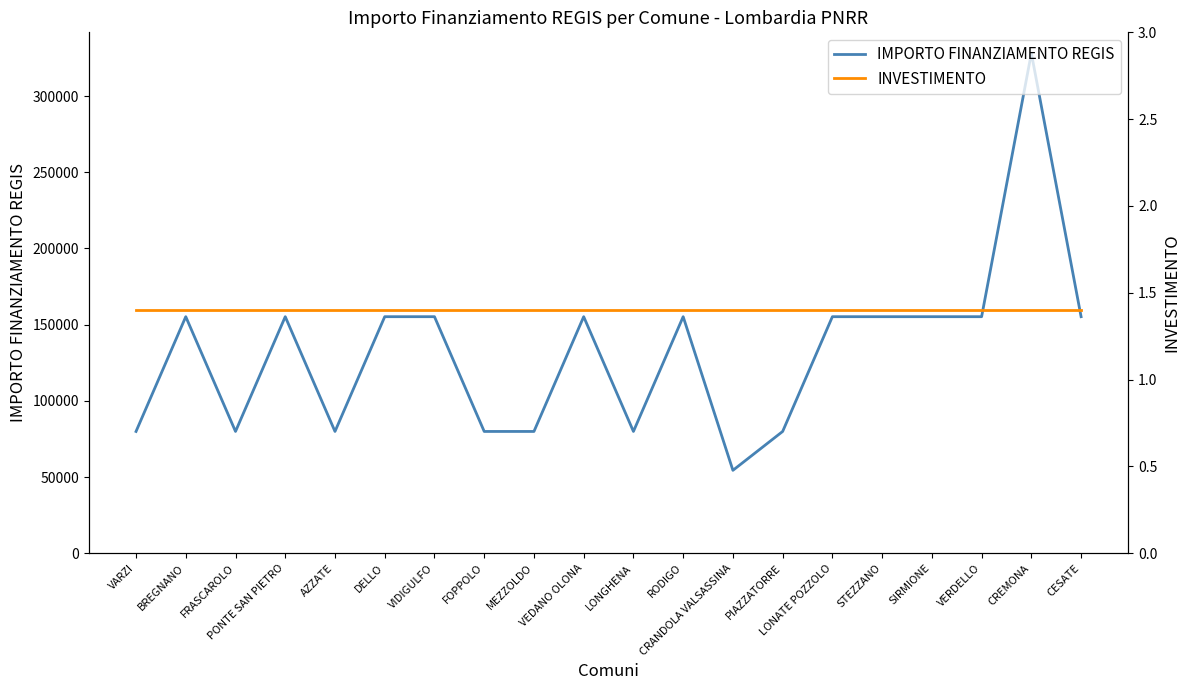

At how many categories does at least one series exceed 310572?

1